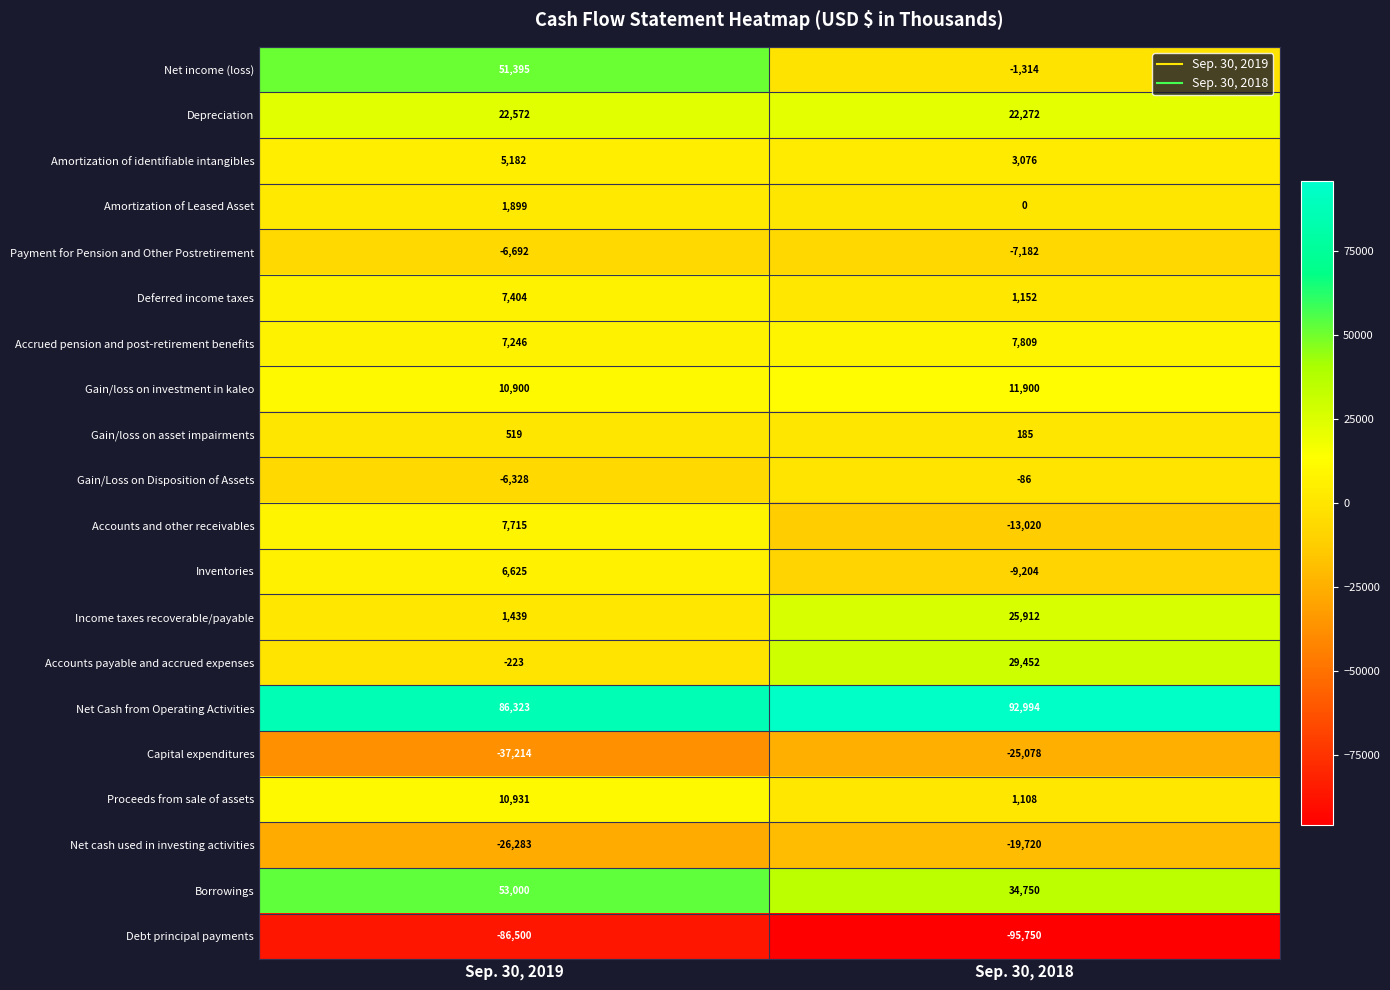

What is the difference between the maximum and minimum values in the Accounts payable and accrued expenses series?

29675